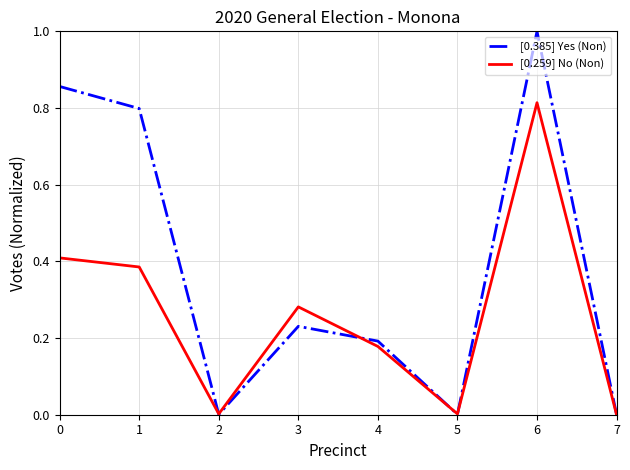

Rank the series by their average value, from lowest to highest.

[0.259] No (Non), [0.385] Yes (Non)